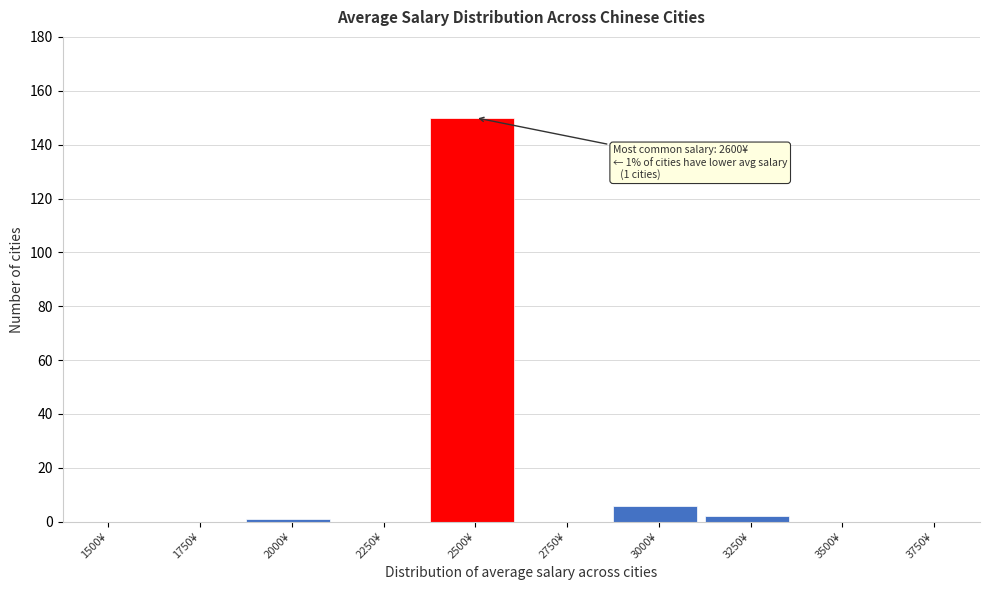

Reading left to right, what are all the values shown in this chart?

1500¥=0	1750¥=0	2000¥=1	2250¥=0	2500¥=150	2750¥=0	3000¥=6	3250¥=2	3500¥=0	3750¥=0